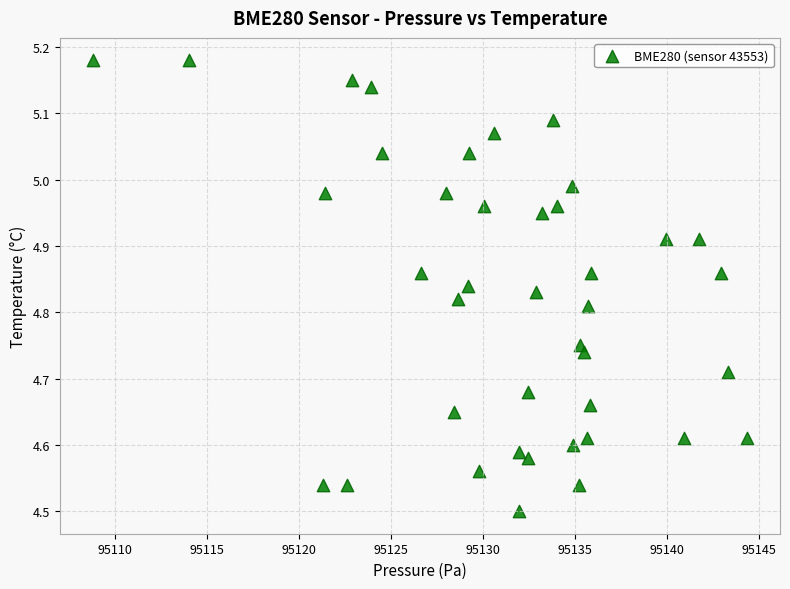

What is the range of X values (max minus min)?

35.5